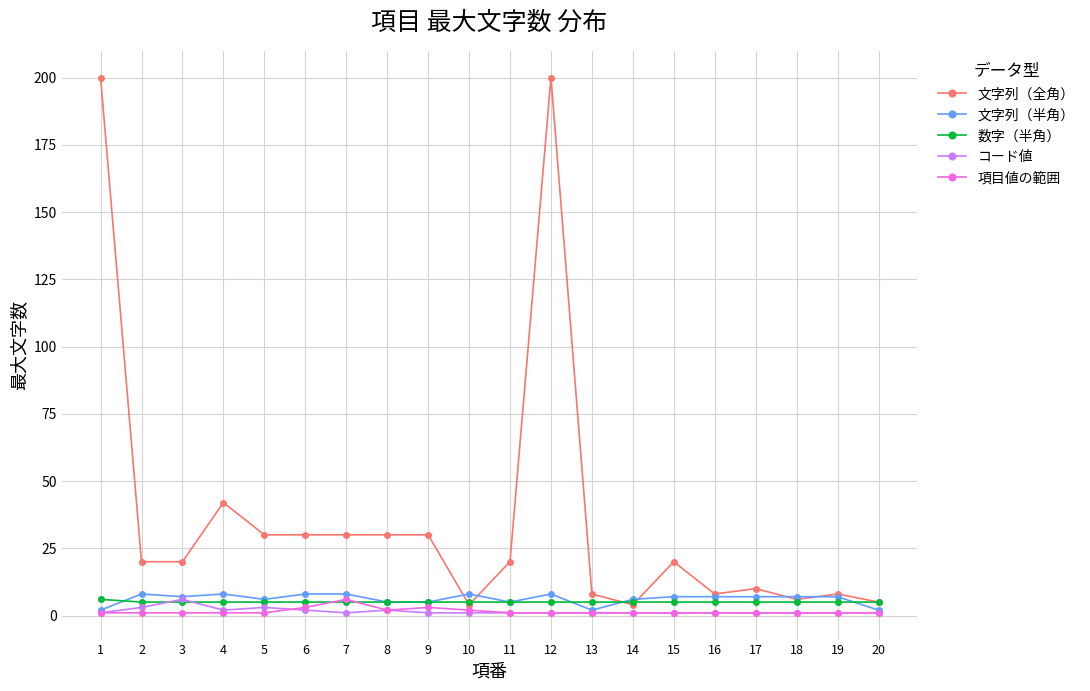

How many categories are shown in the chart?

20